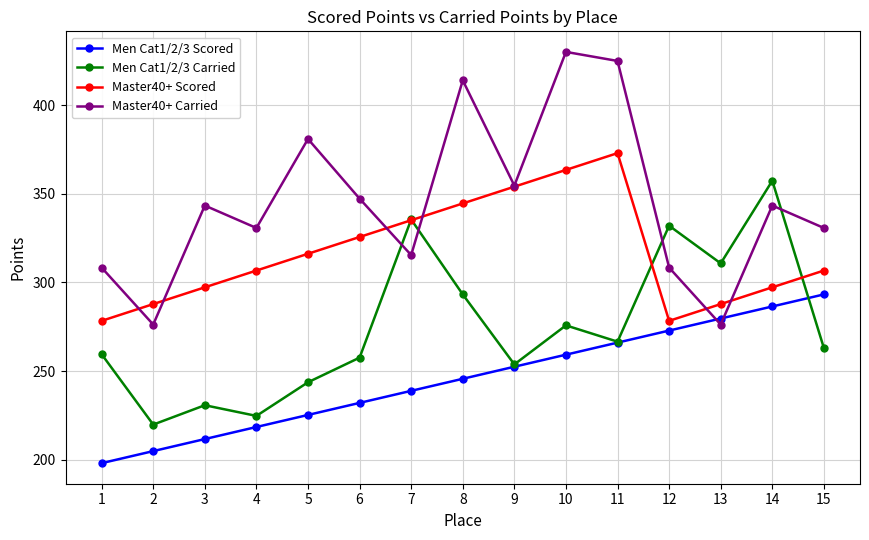

Where is Men Cat1/2/3 Carried nearest to the value 288?

8